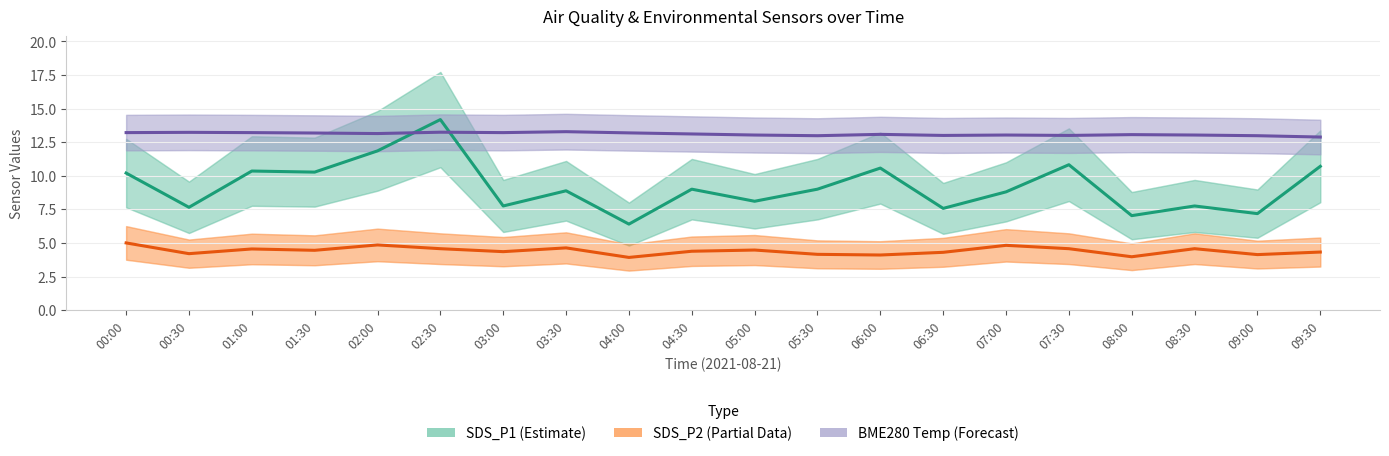

How many values in the BME280 Temp (Forecast) series are below 13?

3